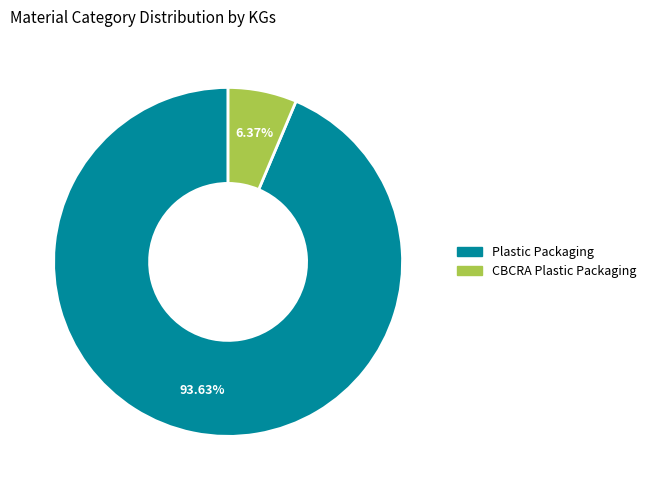

Which slice is the largest?

Plastic Packaging